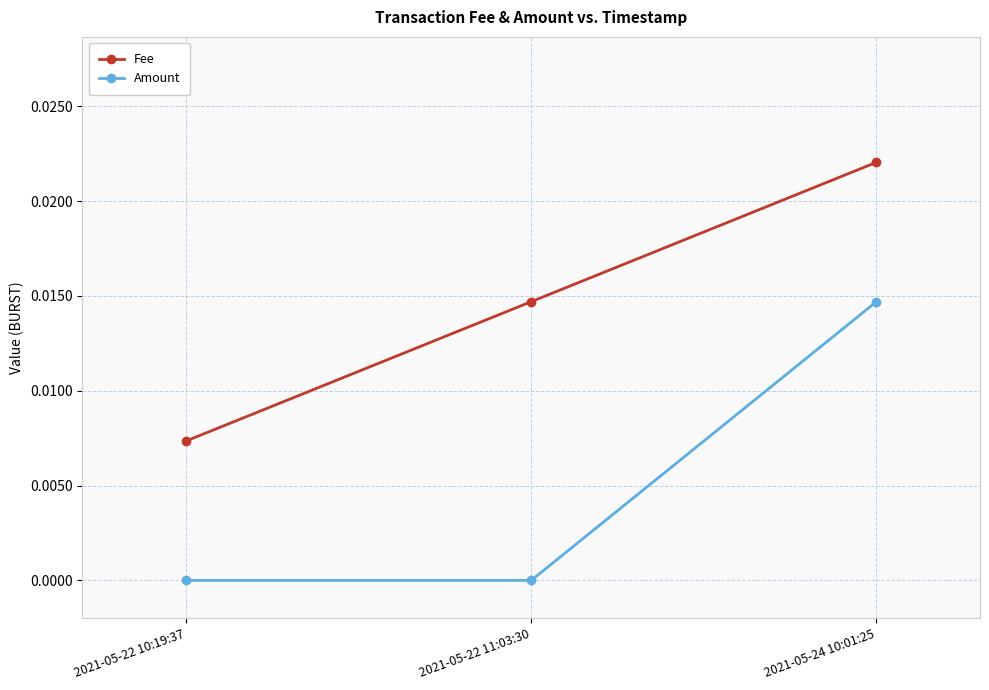

How many distinct data groups are displayed?

2